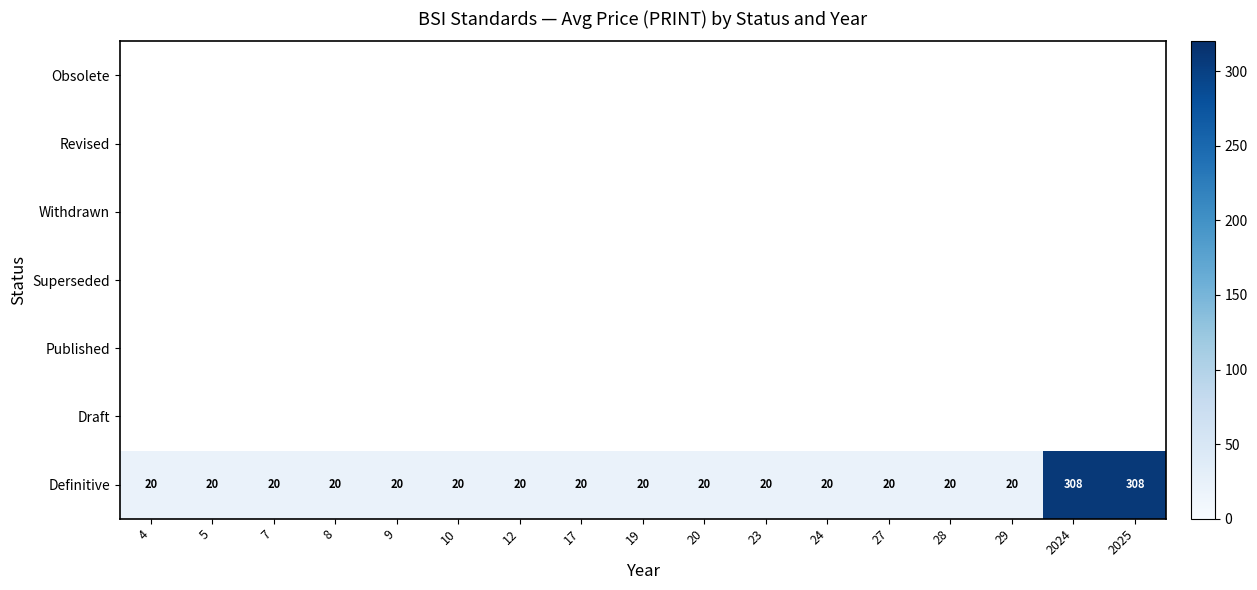

The value of Definitive at 5 is 20. True or false?

True